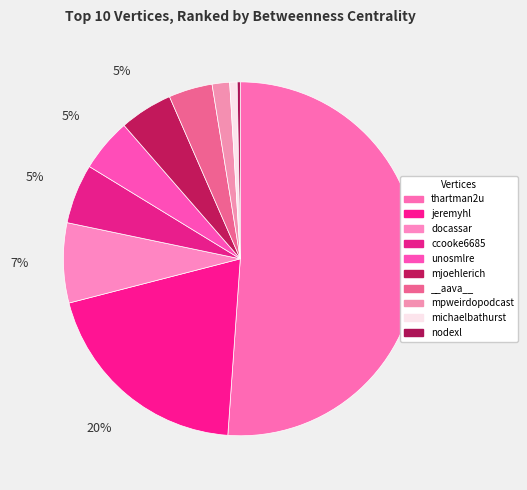

How many segments does this pie chart have?

10